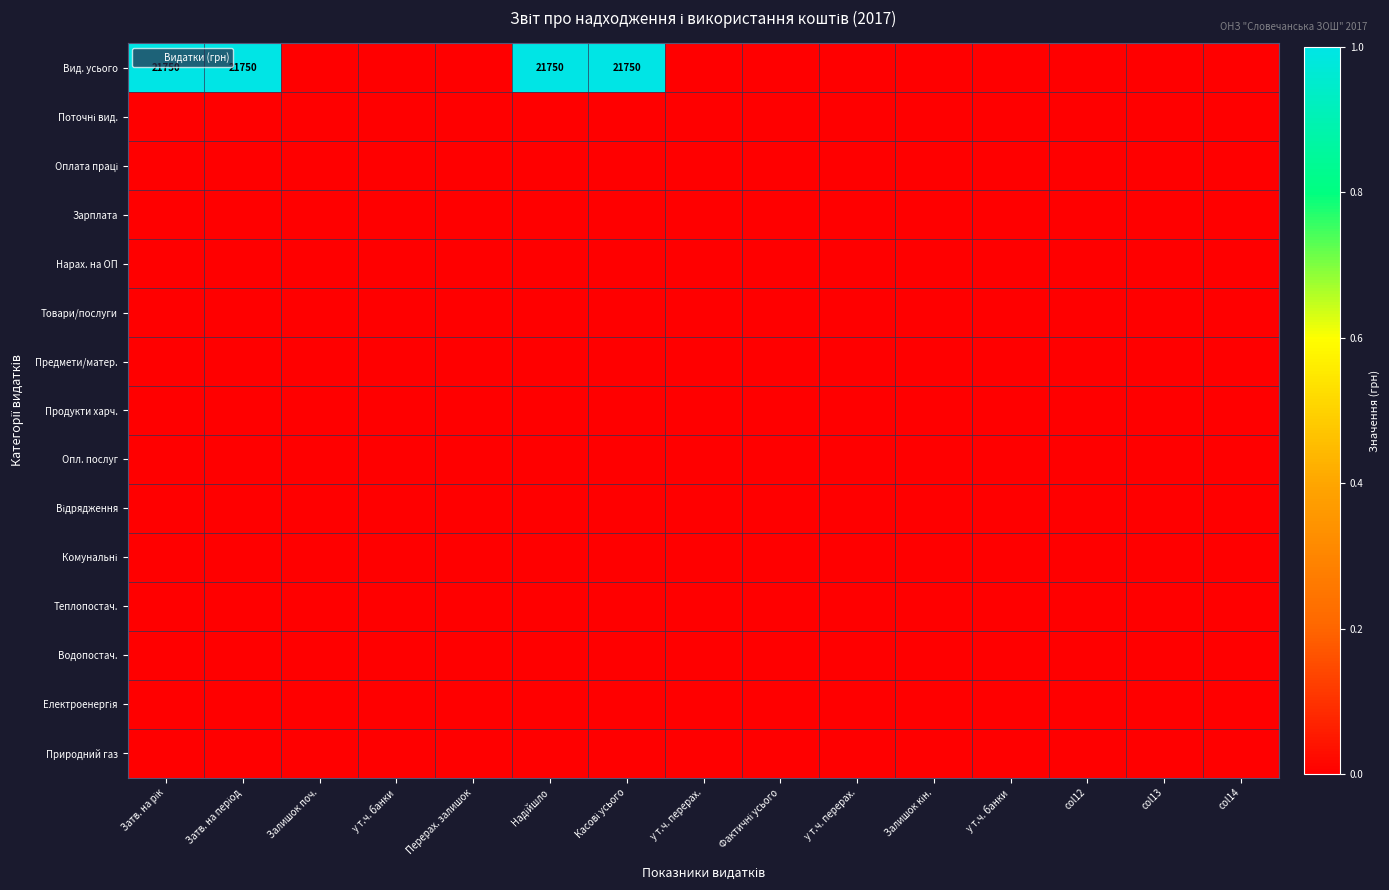

The value of Вид. усього at Затв. на рік is 1.0. True or false?

True